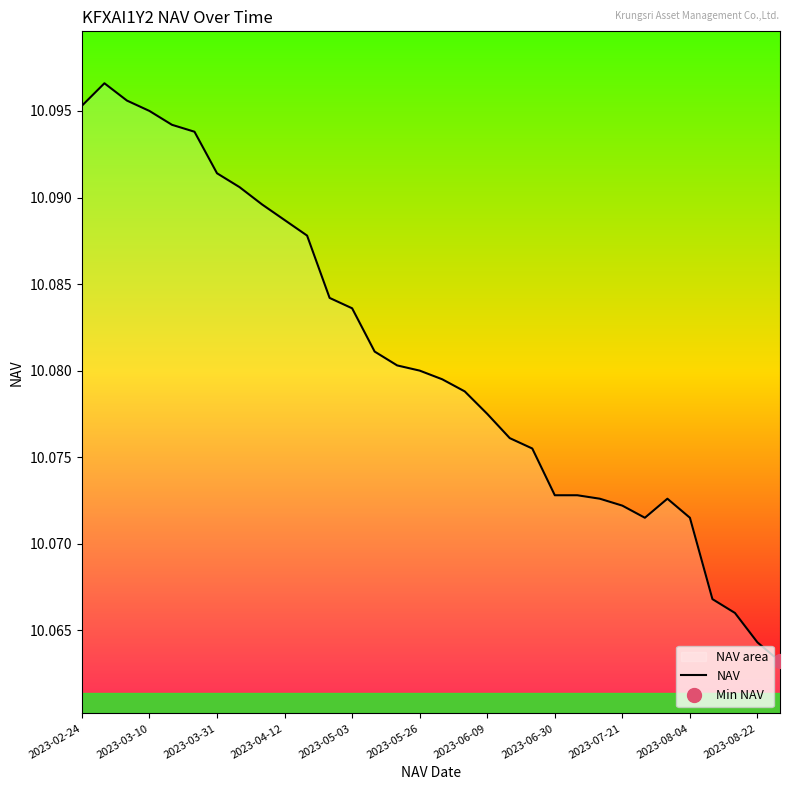

What is the average value?

10.1